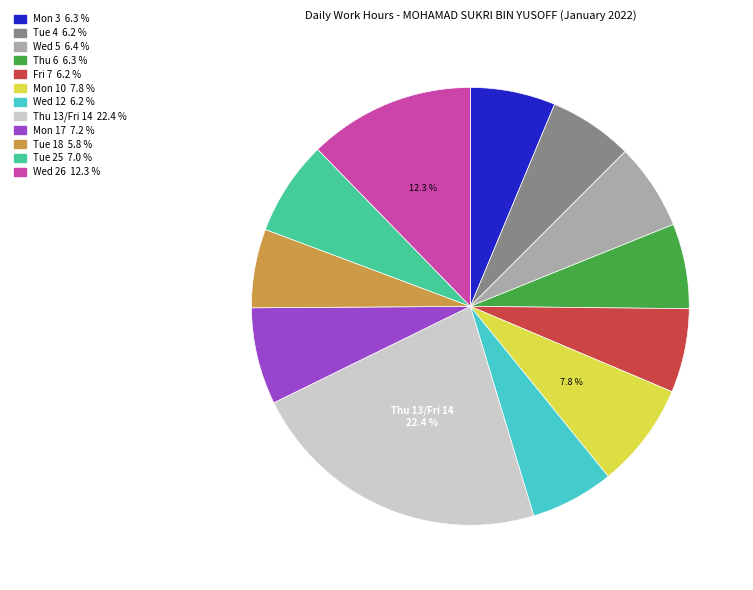

Does Tue 25 represent more than half of the total?

No